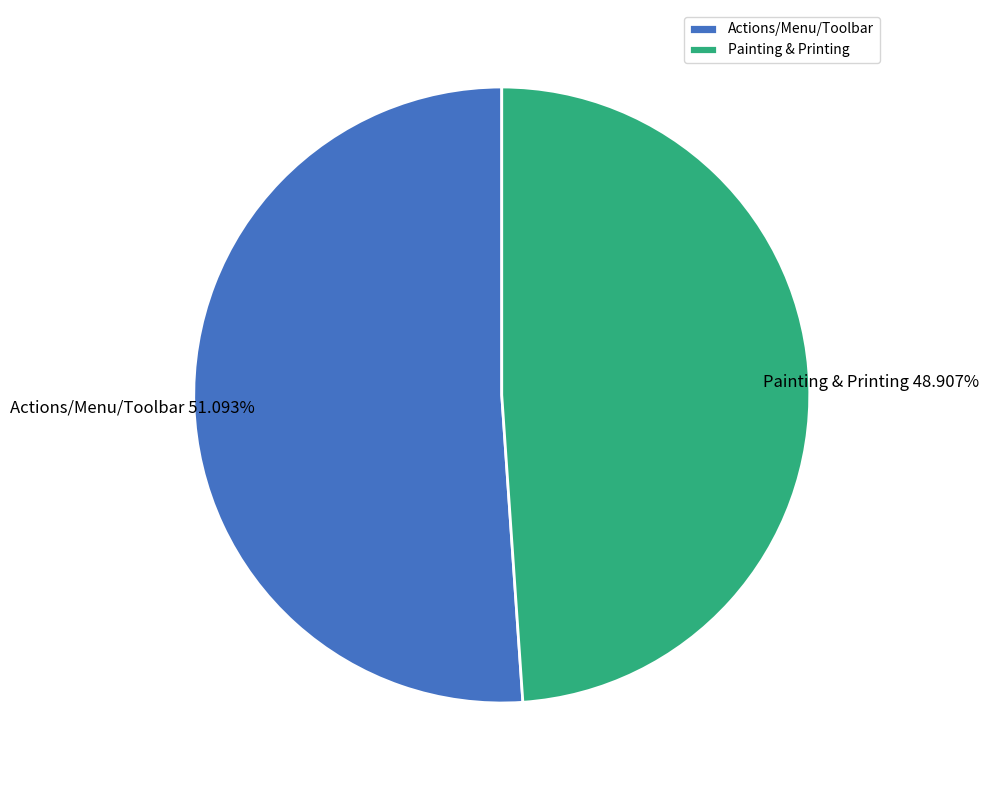

Is there a majority slice in this chart?

Yes